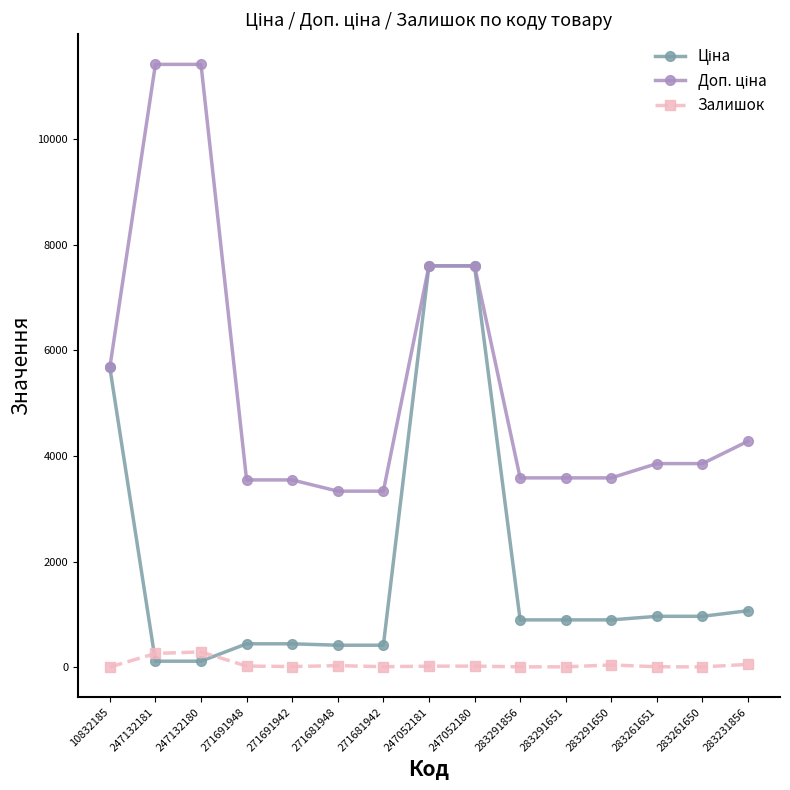

The value of Доп. ціна at 283291856 is 1893.2. True or false?

False